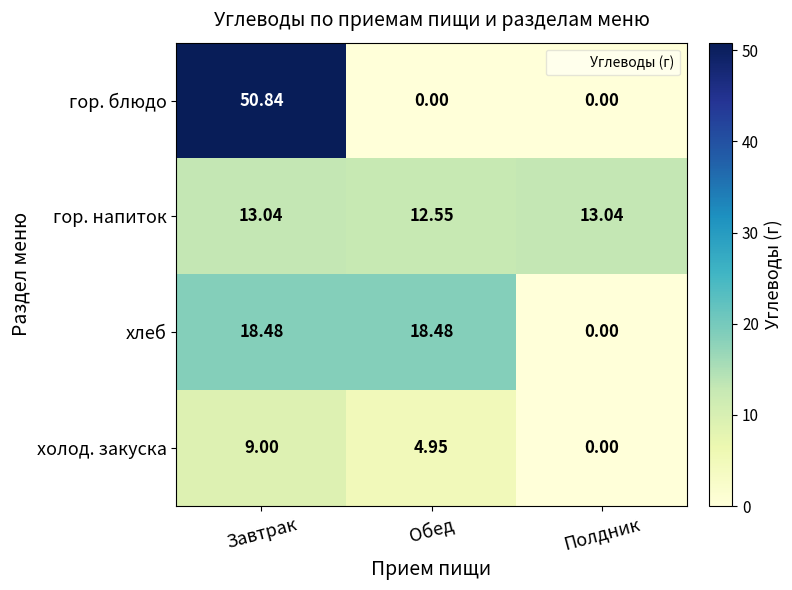

What is the total value across all series at Завтрак?

91.4